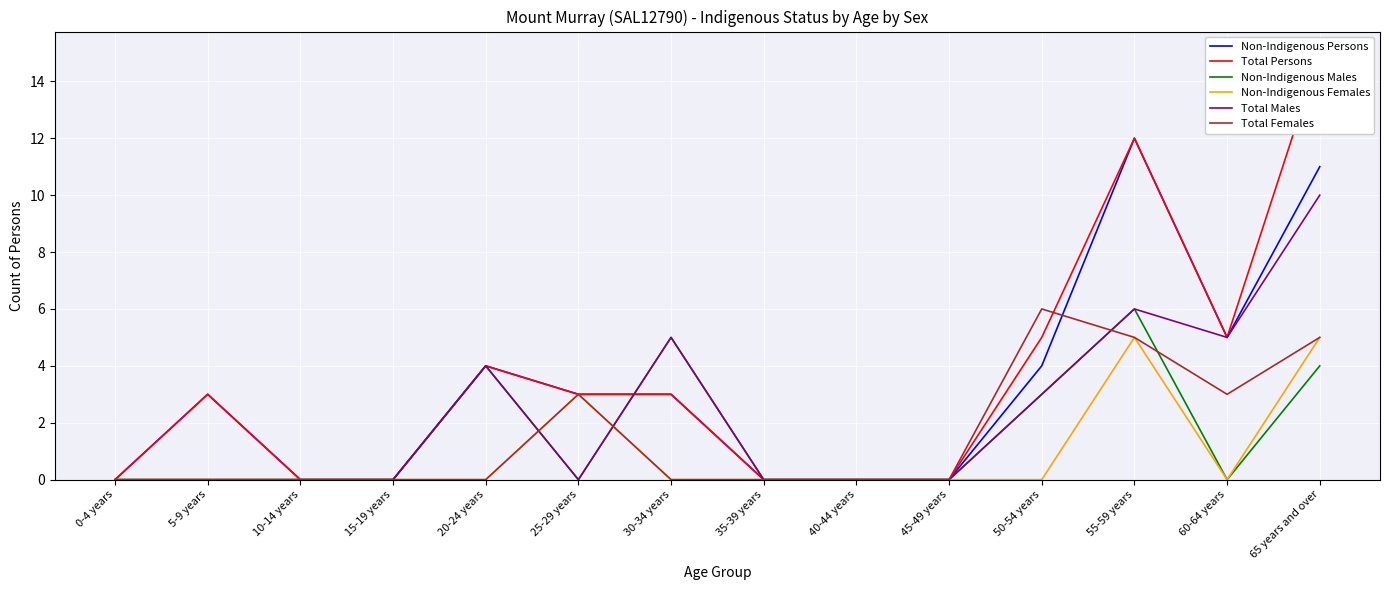

Reading left to right, transcribe all the data shown in this chart.

Non-Indigenous Persons: 0-4 years=0	5-9 years=3	10-14 years=0	15-19 years=0	20-24 years=4	25-29 years=3	30-34 years=3	35-39 years=0	40-44 years=0	45-49 years=0	50-54 years=4	55-59 years=12	60-64 years=5	65 years and over=11
Total Persons: 0-4 years=0	5-9 years=3	10-14 years=0	15-19 years=0	20-24 years=4	25-29 years=3	30-34 years=3	35-39 years=0	40-44 years=0	45-49 years=0	50-54 years=5	55-59 years=12	60-64 years=5	65 years and over=15
Non-Indigenous Males: 0-4 years=0	5-9 years=0	10-14 years=0	15-19 years=0	20-24 years=4	25-29 years=0	30-34 years=5	35-39 years=0	40-44 years=0	45-49 years=0	50-54 years=3	55-59 years=6	60-64 years=0	65 years and over=4
Non-Indigenous Females: 0-4 years=0	5-9 years=0	10-14 years=0	15-19 years=0	20-24 years=0	25-29 years=3	30-34 years=0	35-39 years=0	40-44 years=0	45-49 years=0	50-54 years=0	55-59 years=5	60-64 years=0	65 years and over=5
Total Males: 0-4 years=0	5-9 years=0	10-14 years=0	15-19 years=0	20-24 years=4	25-29 years=0	30-34 years=5	35-39 years=0	40-44 years=0	45-49 years=0	50-54 years=3	55-59 years=6	60-64 years=5	65 years and over=10
Total Females: 0-4 years=0	5-9 years=0	10-14 years=0	15-19 years=0	20-24 years=0	25-29 years=3	30-34 years=0	35-39 years=0	40-44 years=0	45-49 years=0	50-54 years=6	55-59 years=5	60-64 years=3	65 years and over=5